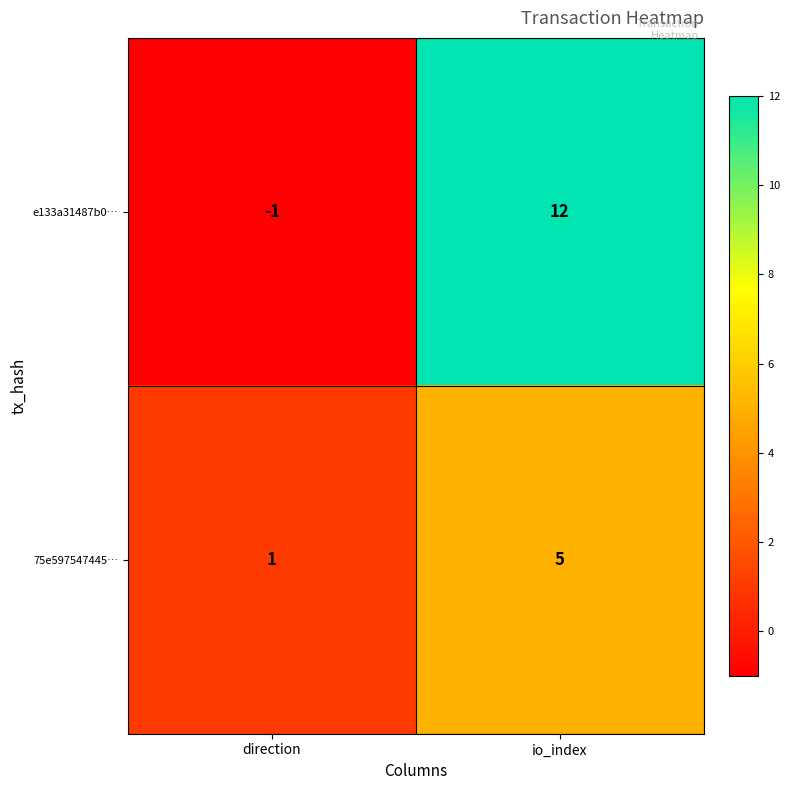

Is it true that e133a31487b0… equals -1 at direction?

True